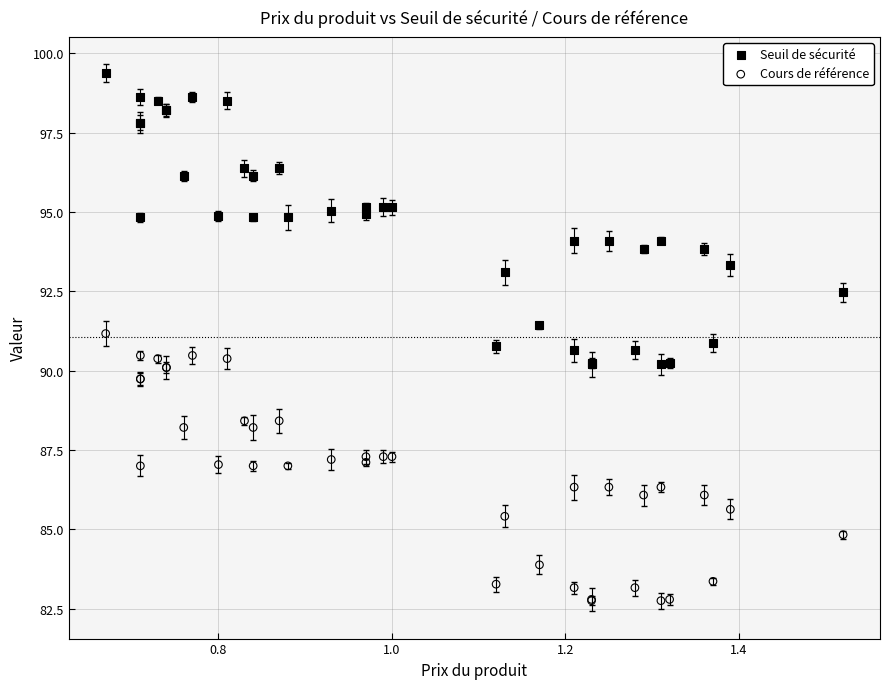

Which series contains the lowest Y value?

Cours de référence